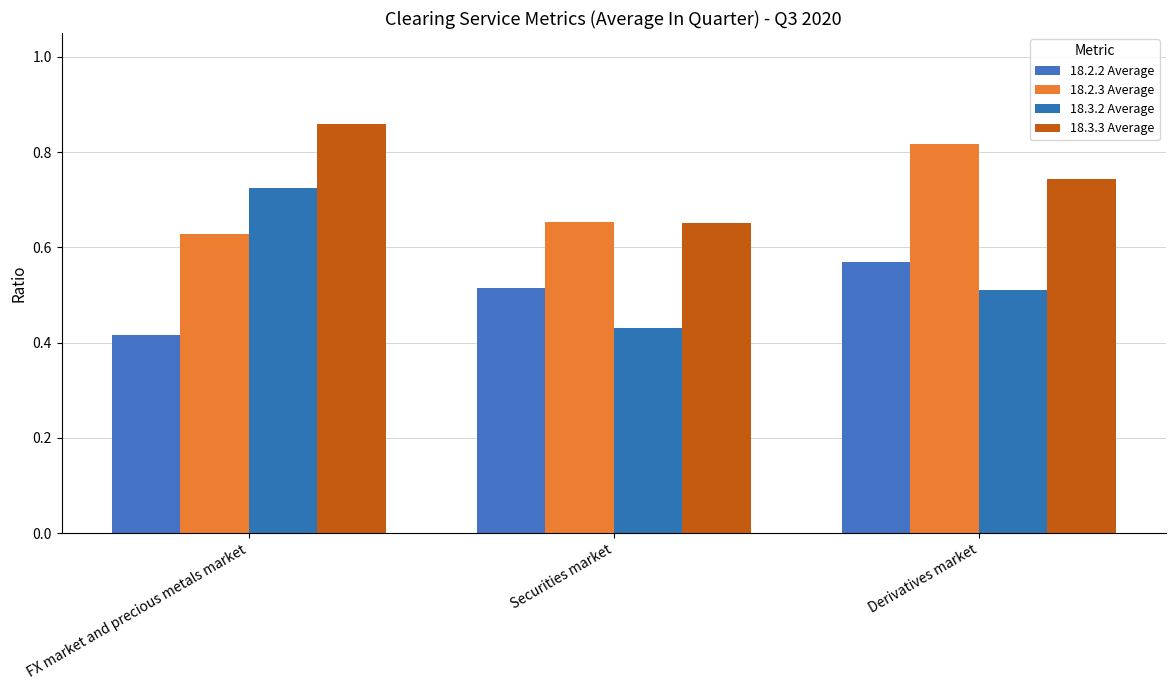

What are all the series names shown in the legend?

18.2.2 Average, 18.2.3 Average, 18.3.2 Average, 18.3.3 Average